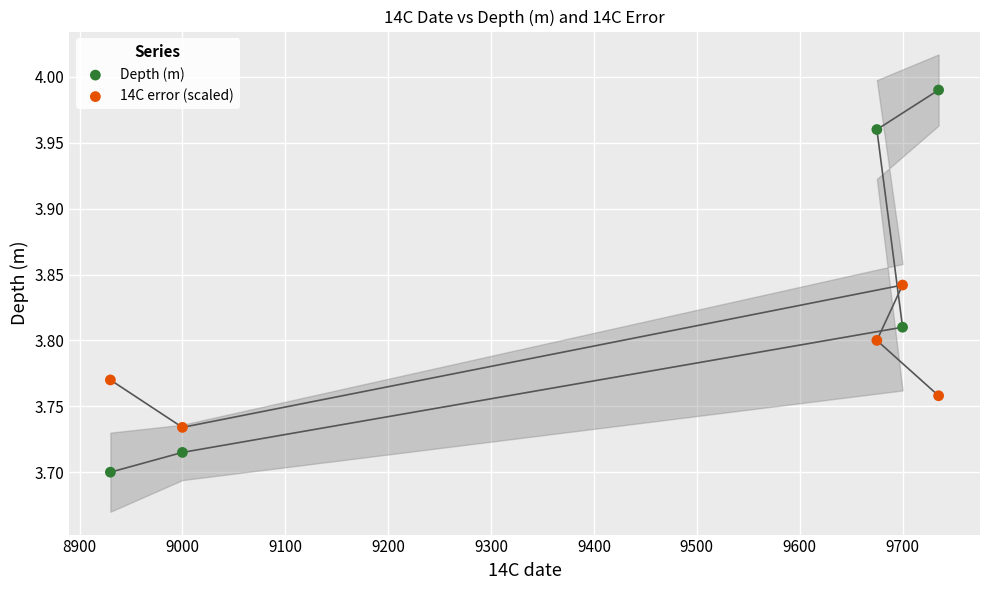

Across all data points, what is the range of X values (max minus min)?

805.0